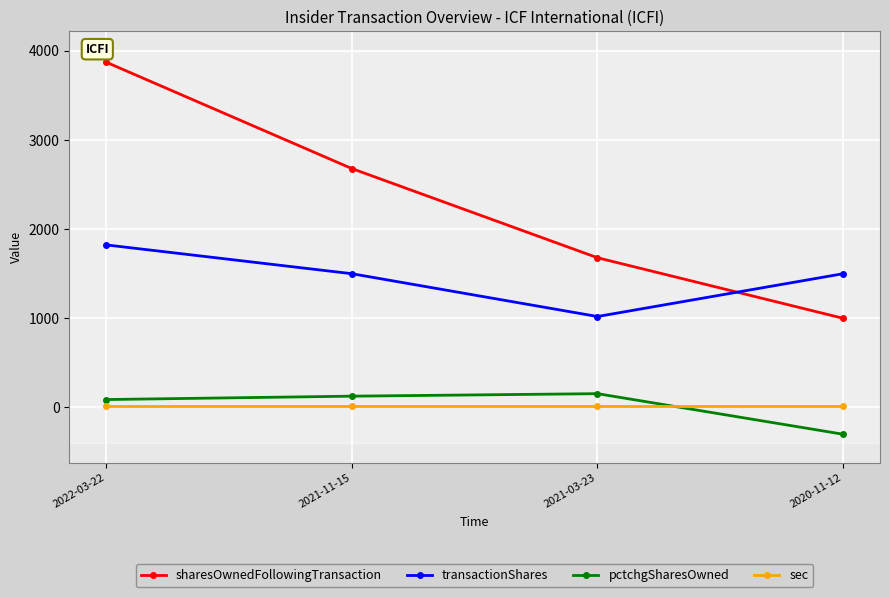

In pctchgSharesOwned, how many points are higher than both neighbors (excluding endpoints)?

1